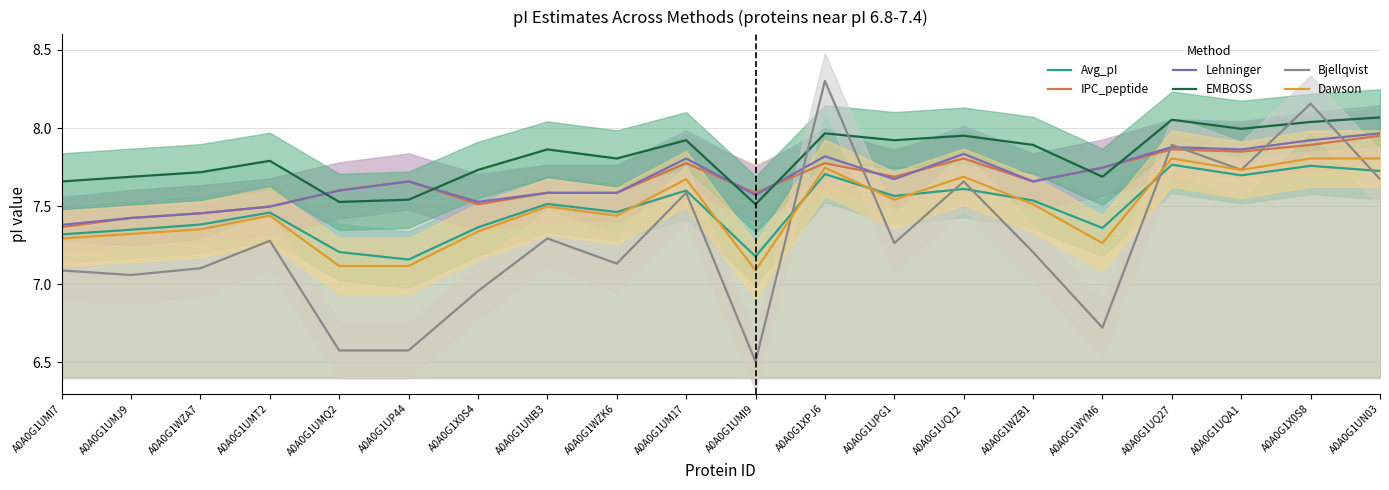

Which series has the largest total across all categories?

EMBOSS